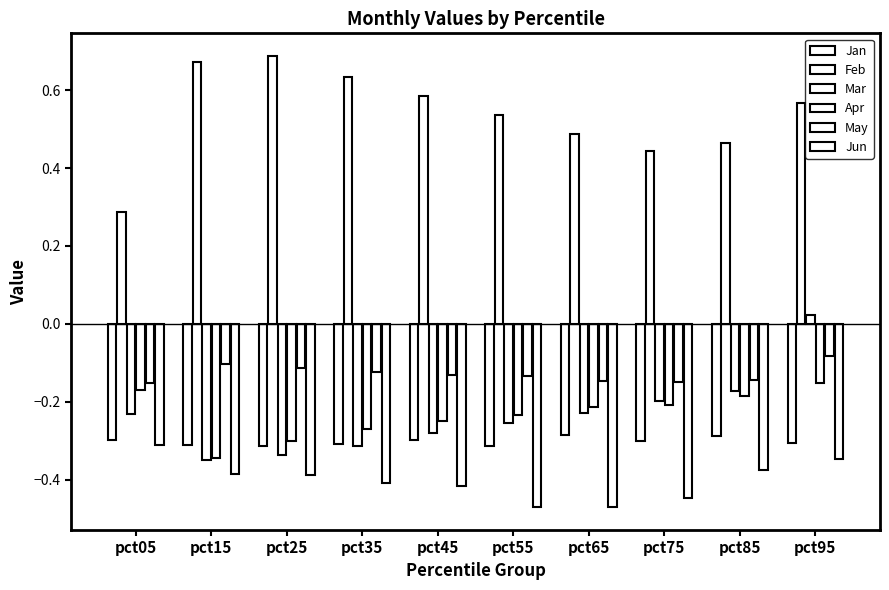

Between pct05 and pct75, which is larger?

pct05